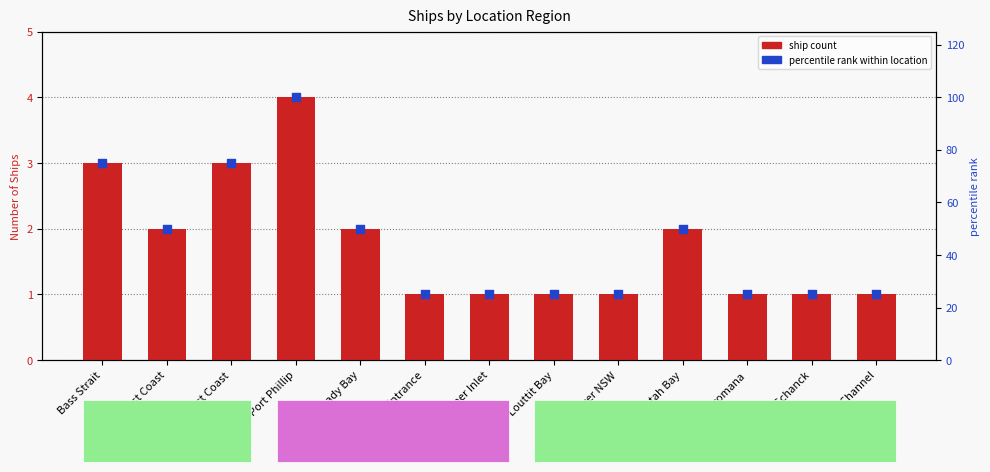

What are all the series names shown in the legend?

ship count, percentile rank within location